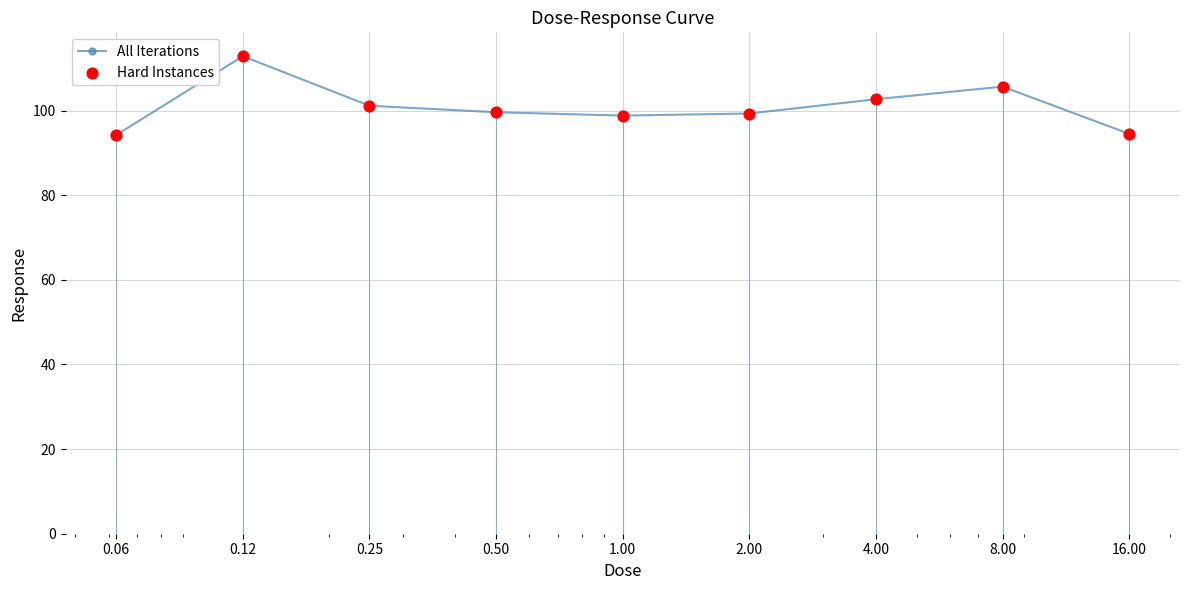

What is the value of the 2nd point from the left?

112.8